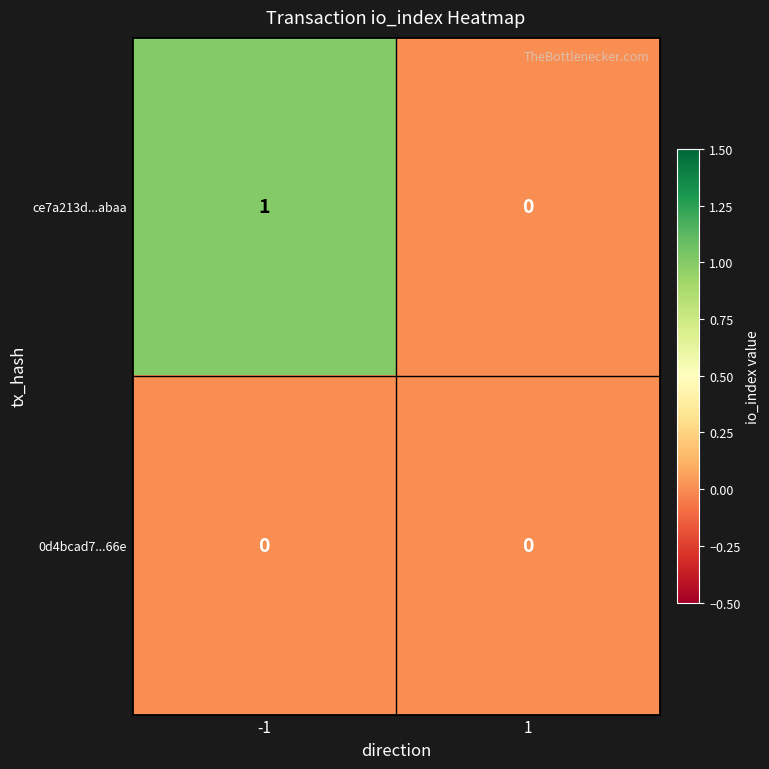

True or false: 0d4bcad7...66e has a value of 0 at -1.

True